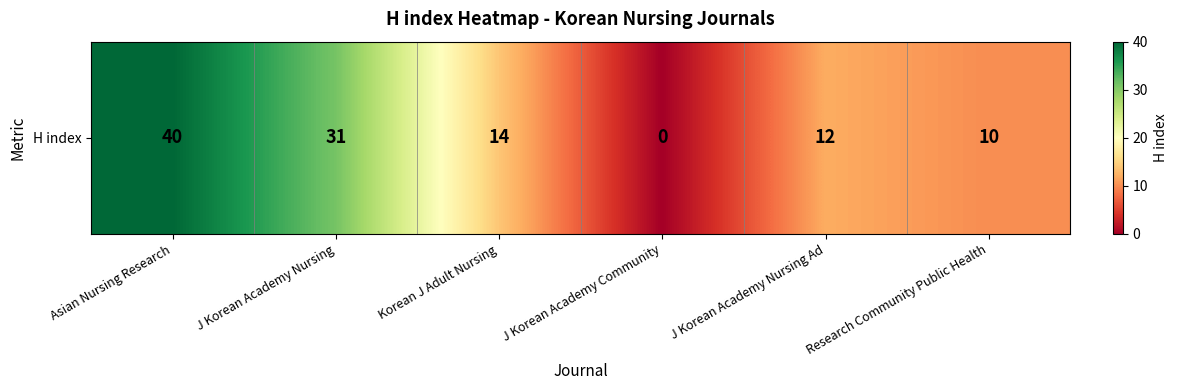

Reading right to left, list all the values displayed in this chart.

10	12	0	14	31	40